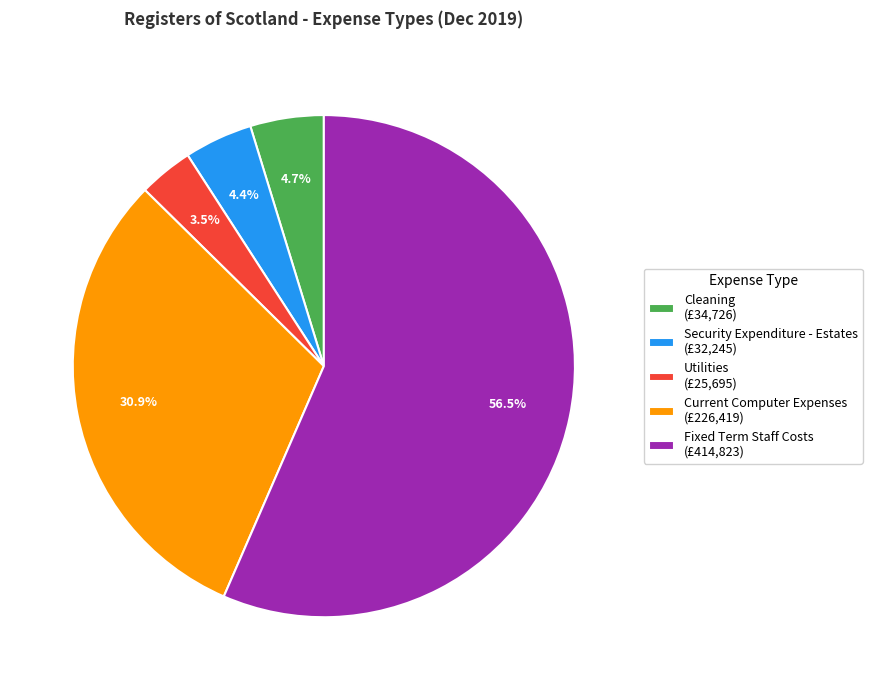

To the nearest percent, what is the average slice percentage?

20%